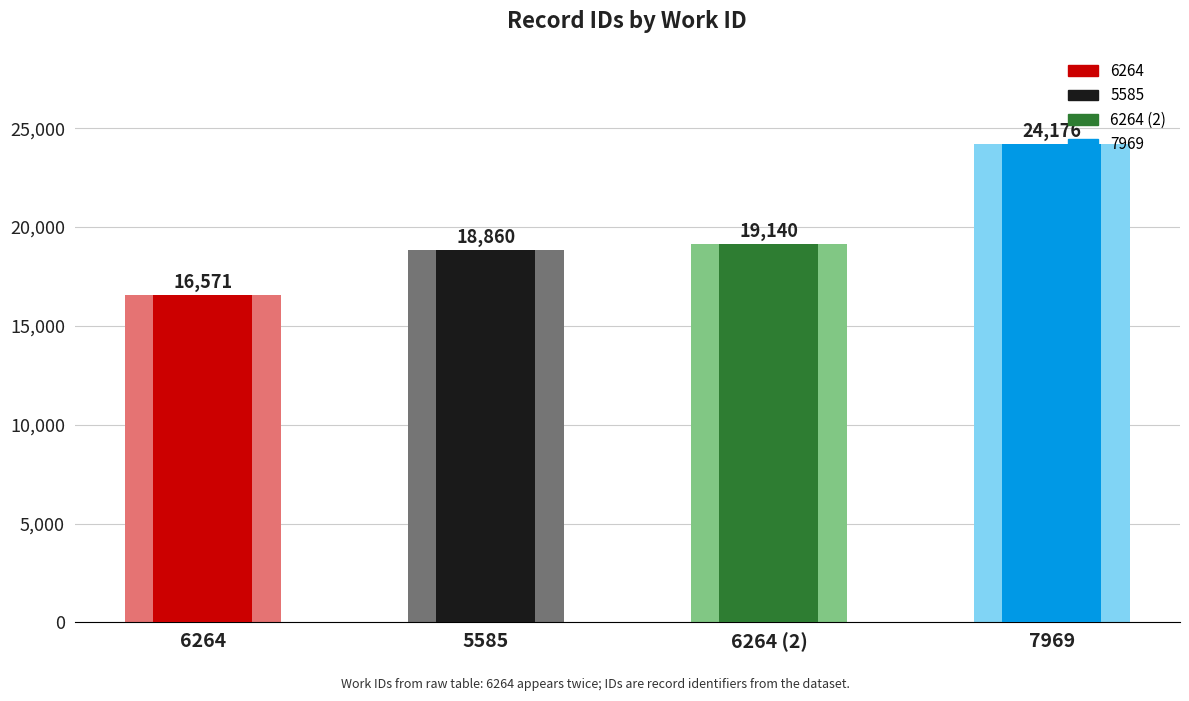

At which category does the chart reach its peak across all series?

7969